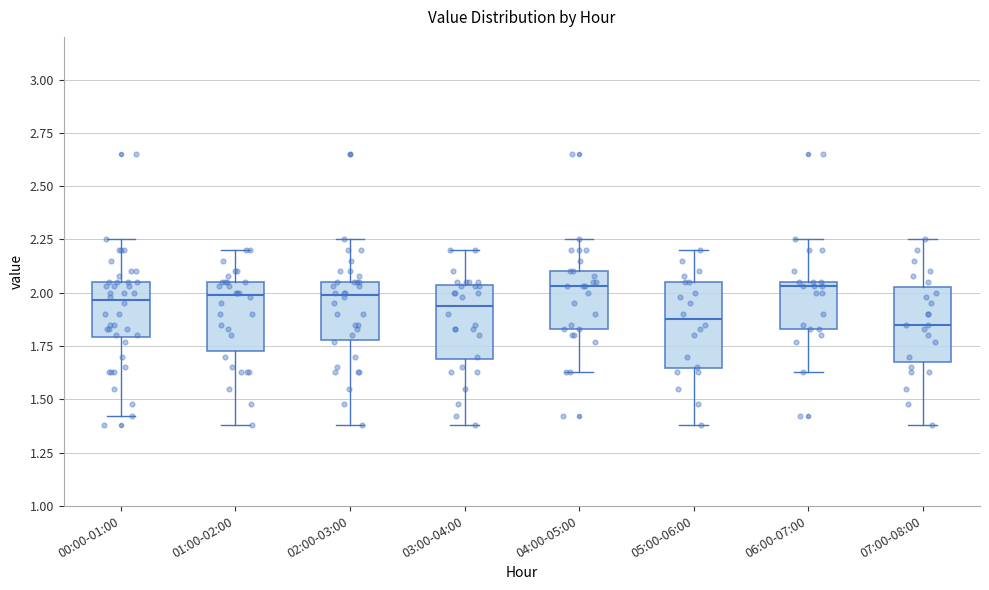

Comparing the boxes themselves (not the whiskers), which one is the tallest?

05:00-06:00